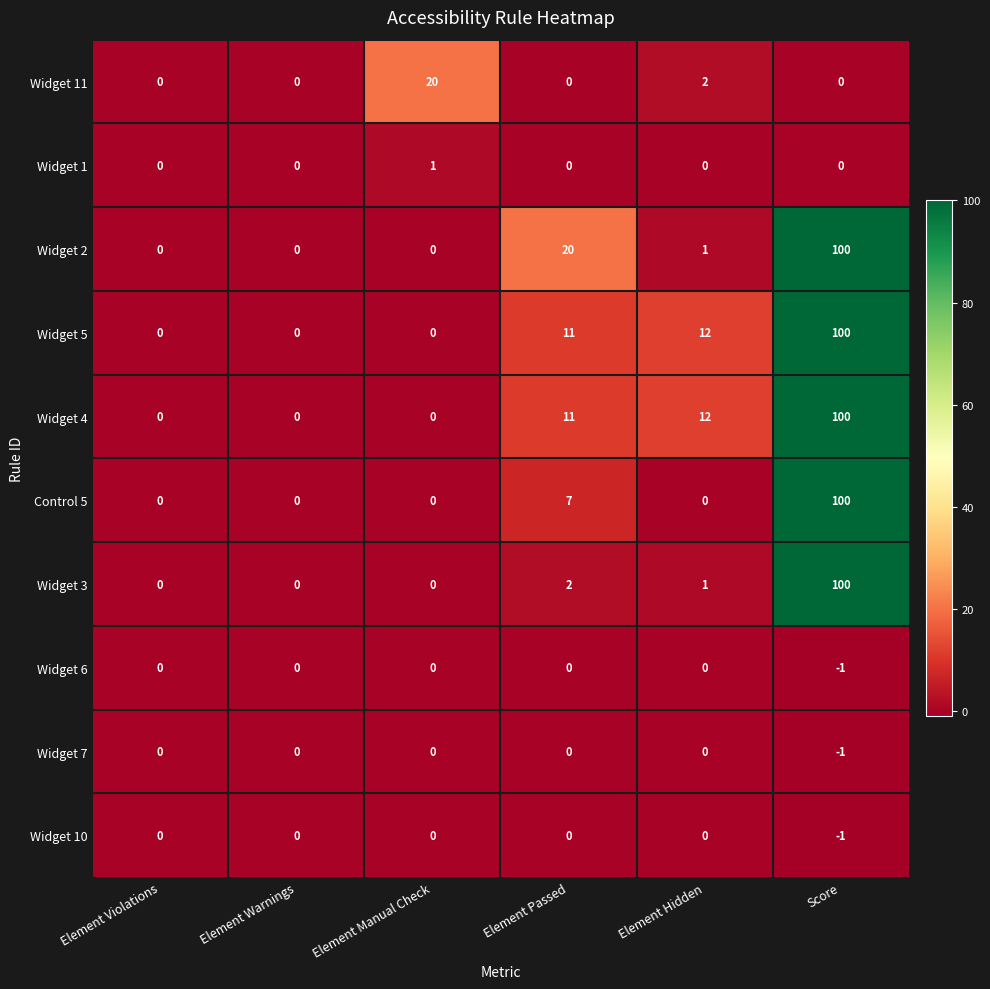

Is it true that Widget 11 equals 0 at Element Warnings?

True